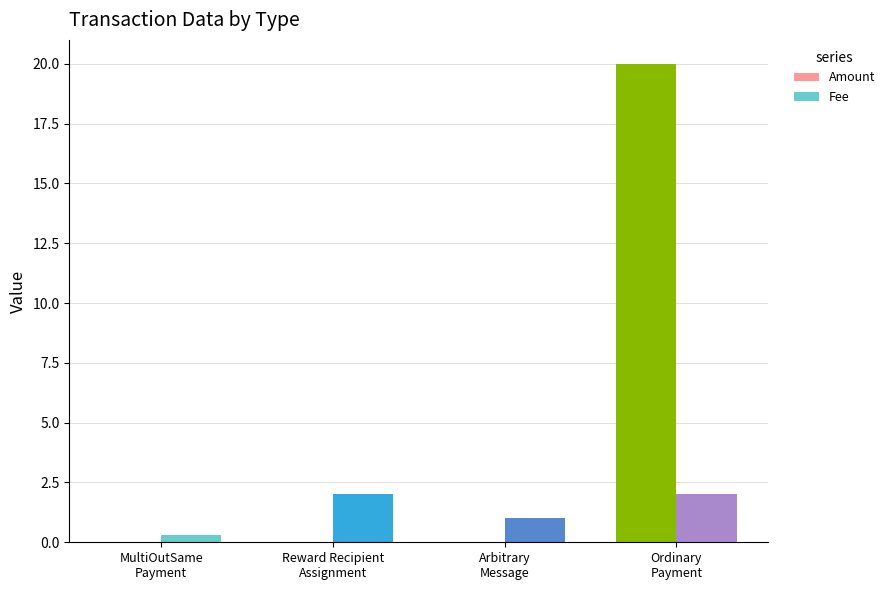

What is the highest value of the Fee series?

2.0